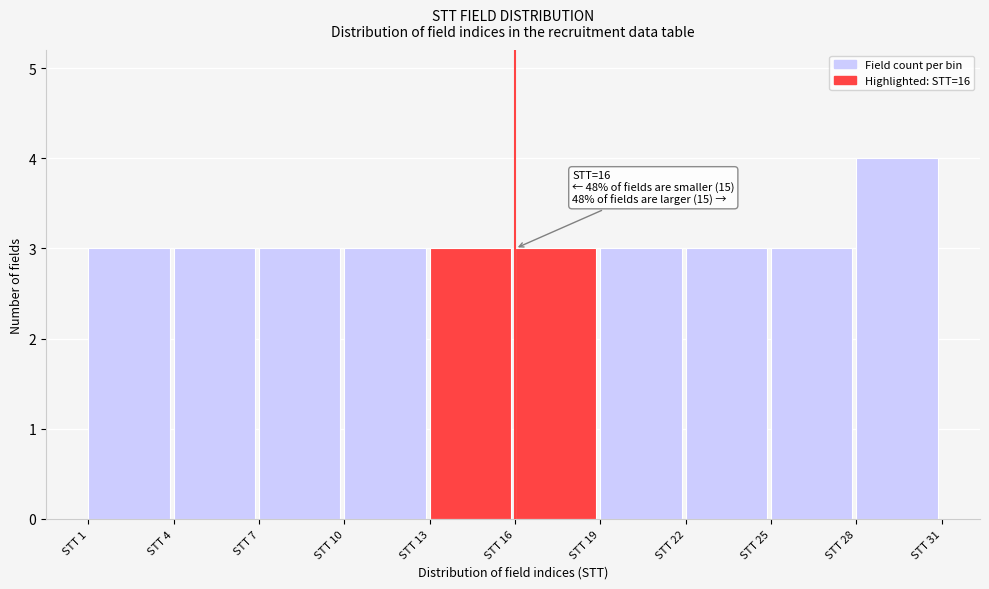

Which range on the x-axis has the tallest bar?

28 to 31